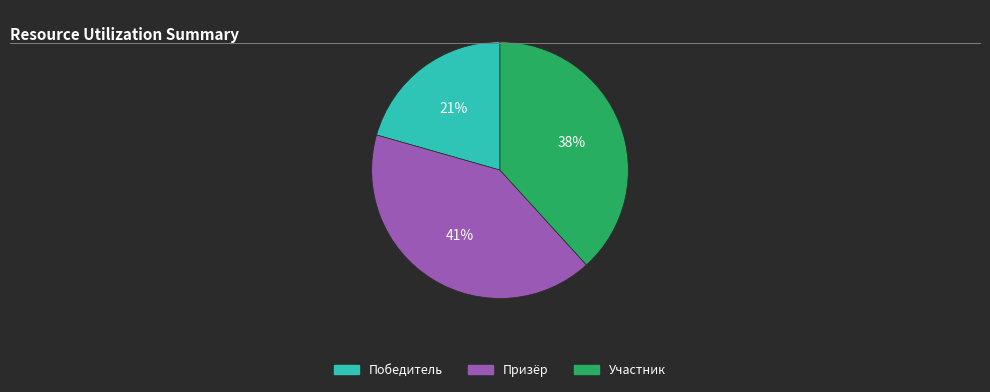

Count the number of slices in the pie.

3